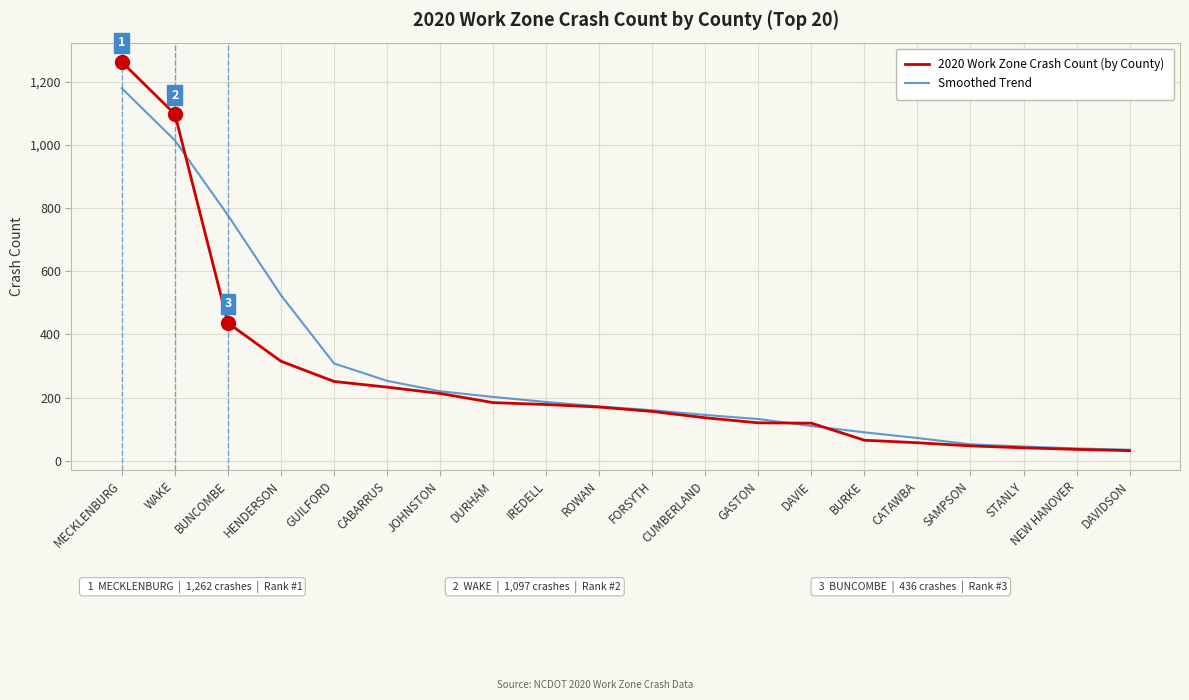

Between WAKE and DAVIE, which series saw the biggest shift?

2020 Work Zone Crash Count (by County)